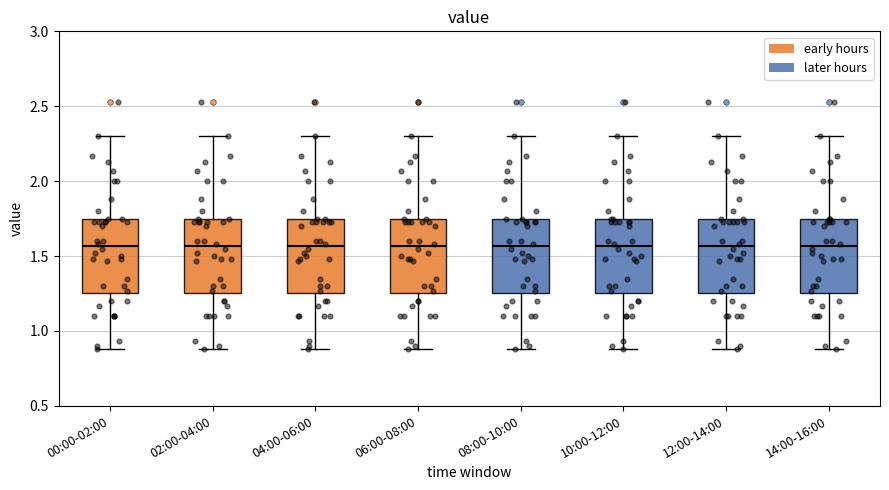

Reading left to right, read every box against the y-axis: the position of its median line, the range the box covers, and the ends of its whiskers. The values are not printed on the chart, so give them approximately, as read against the axis.

00:00-02:00: median 1.55, box 1.25 to 1.75, whiskers 0.90 to 2.30
02:00-04:00: median 1.55, box 1.25 to 1.75, whiskers 0.90 to 2.30
04:00-06:00: median 1.55, box 1.25 to 1.75, whiskers 0.90 to 2.30
06:00-08:00: median 1.55, box 1.25 to 1.75, whiskers 0.90 to 2.30
08:00-10:00: median 1.55, box 1.25 to 1.75, whiskers 0.90 to 2.30
10:00-12:00: median 1.55, box 1.25 to 1.75, whiskers 0.90 to 2.30
12:00-14:00: median 1.55, box 1.25 to 1.75, whiskers 0.90 to 2.30
14:00-16:00: median 1.55, box 1.25 to 1.75, whiskers 0.90 to 2.30